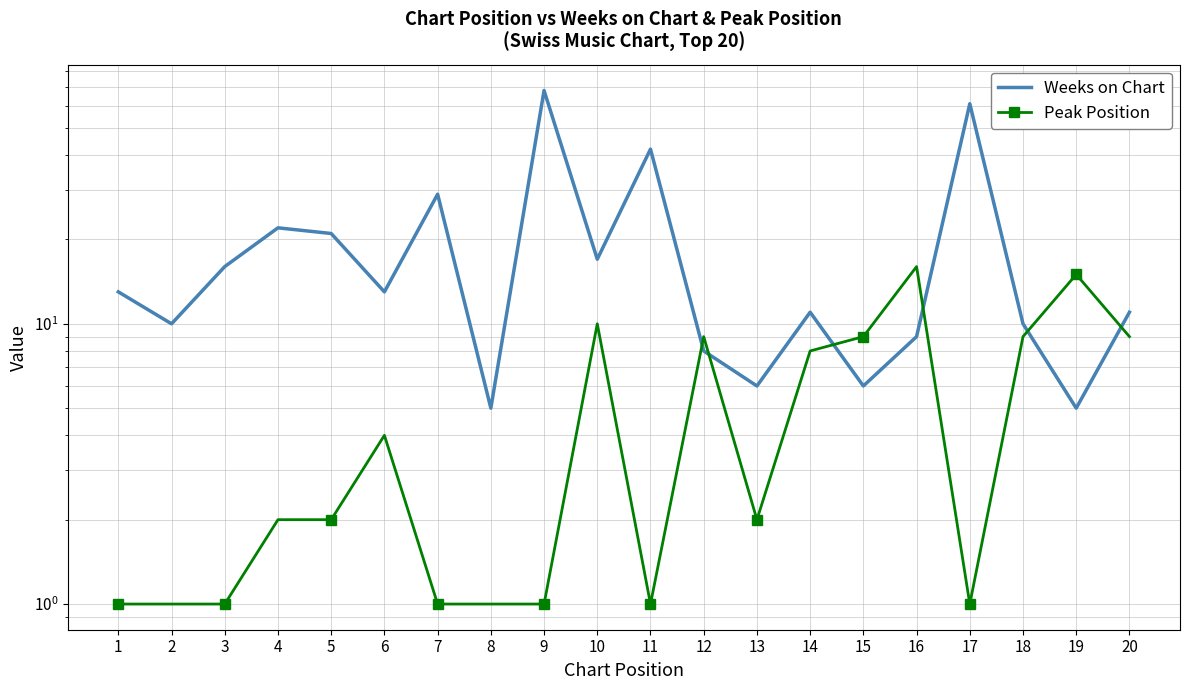

What is the sum of the Weeks on Chart values at 16 and 13?

15